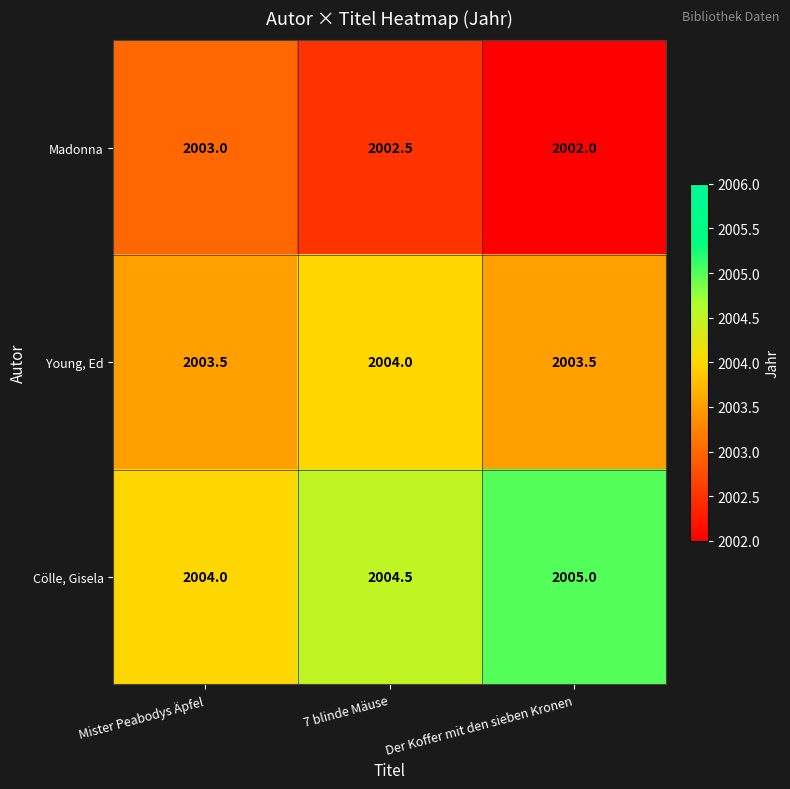

At 7 blinde Mäuse, list the series in order from smallest to largest.

Madonna, Young, Ed, Cölle, Gisela